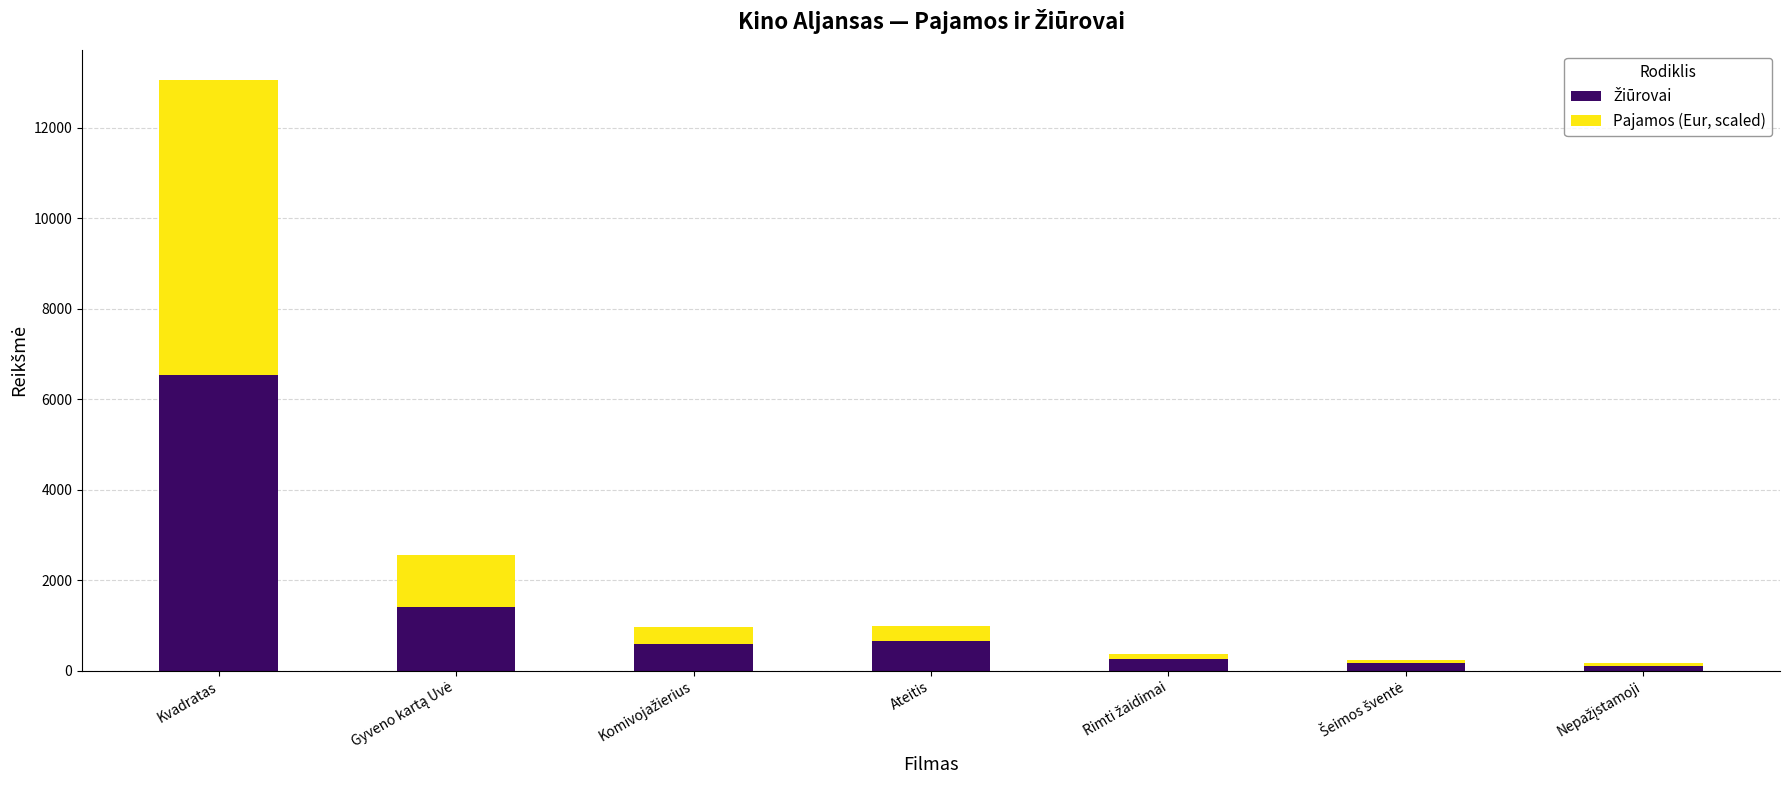

At which category is the sum across all series the highest?

Kvadratas